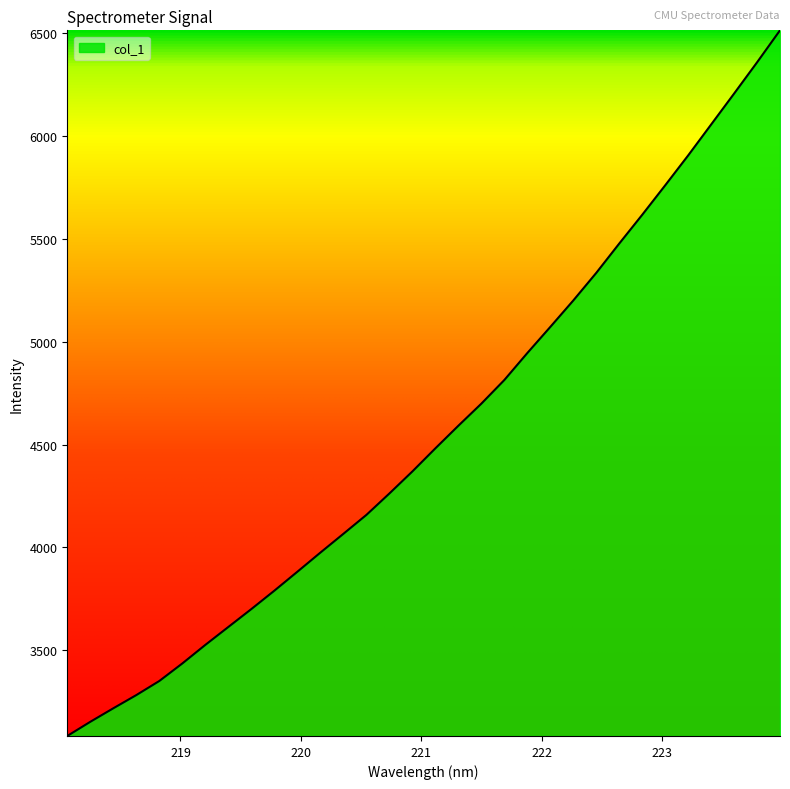

What is the greatest value displayed?

6512.9